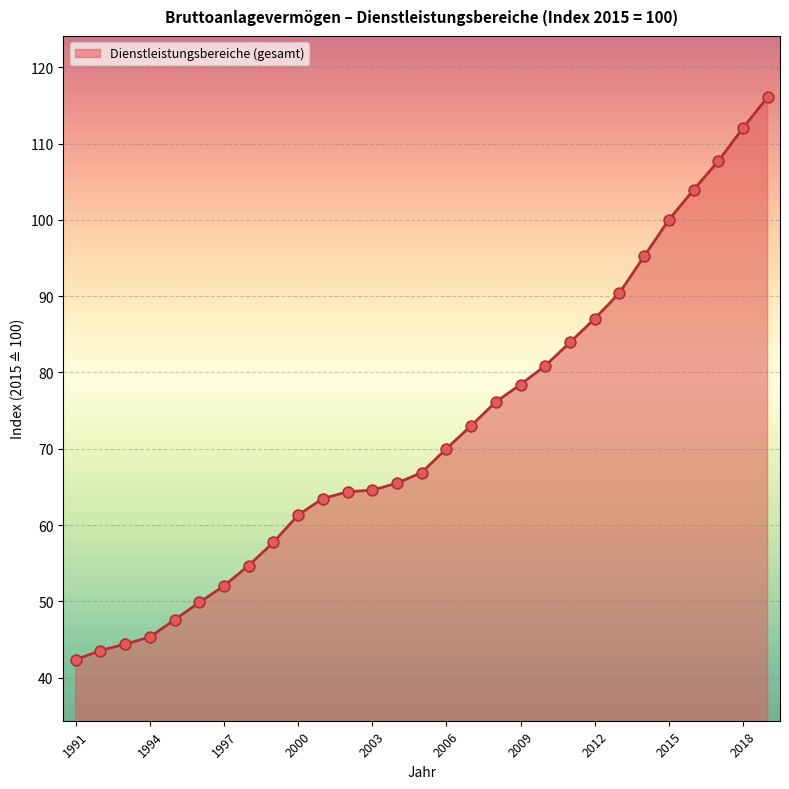

What is the maximum value shown in the chart?

116.1